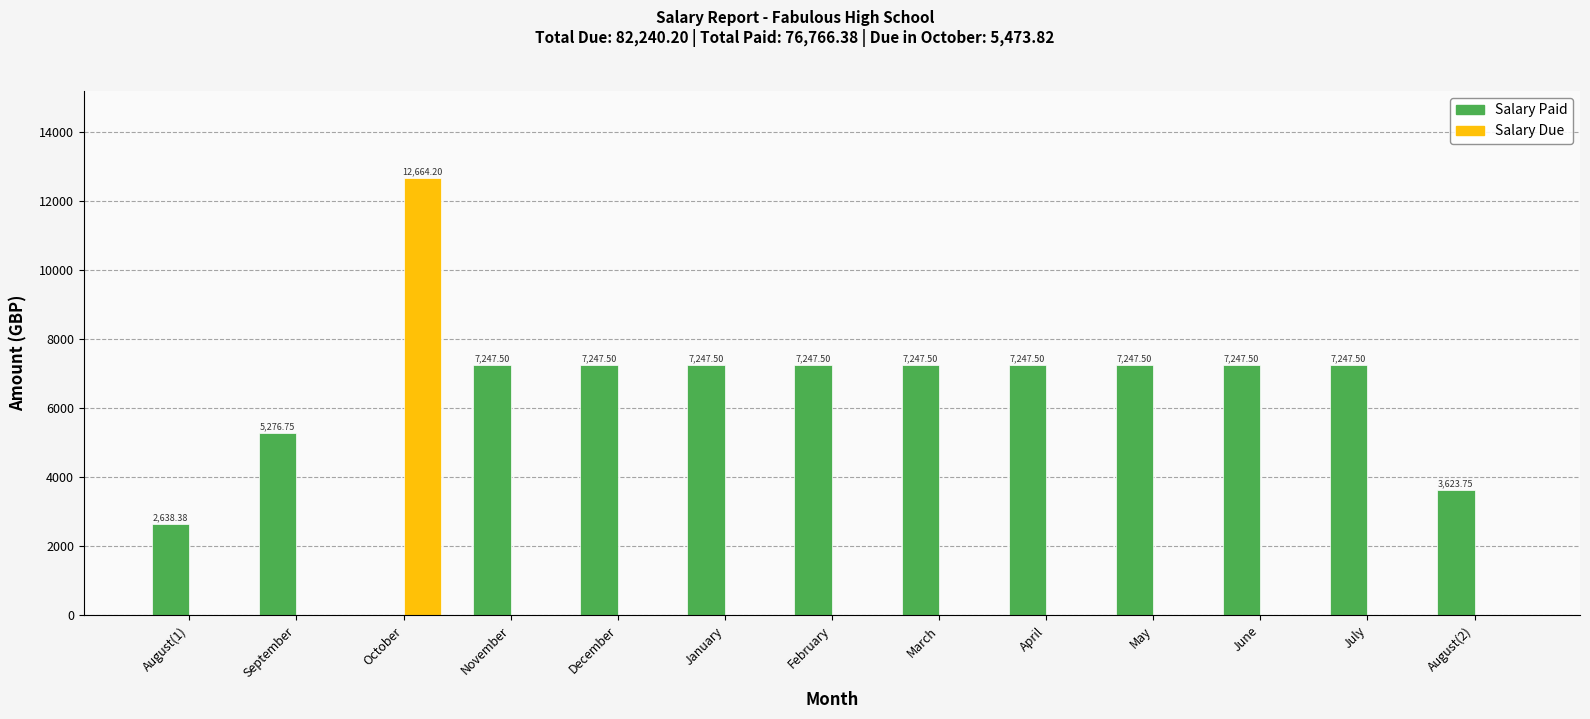

What is the approximate value of Salary Paid at June?

7247.5